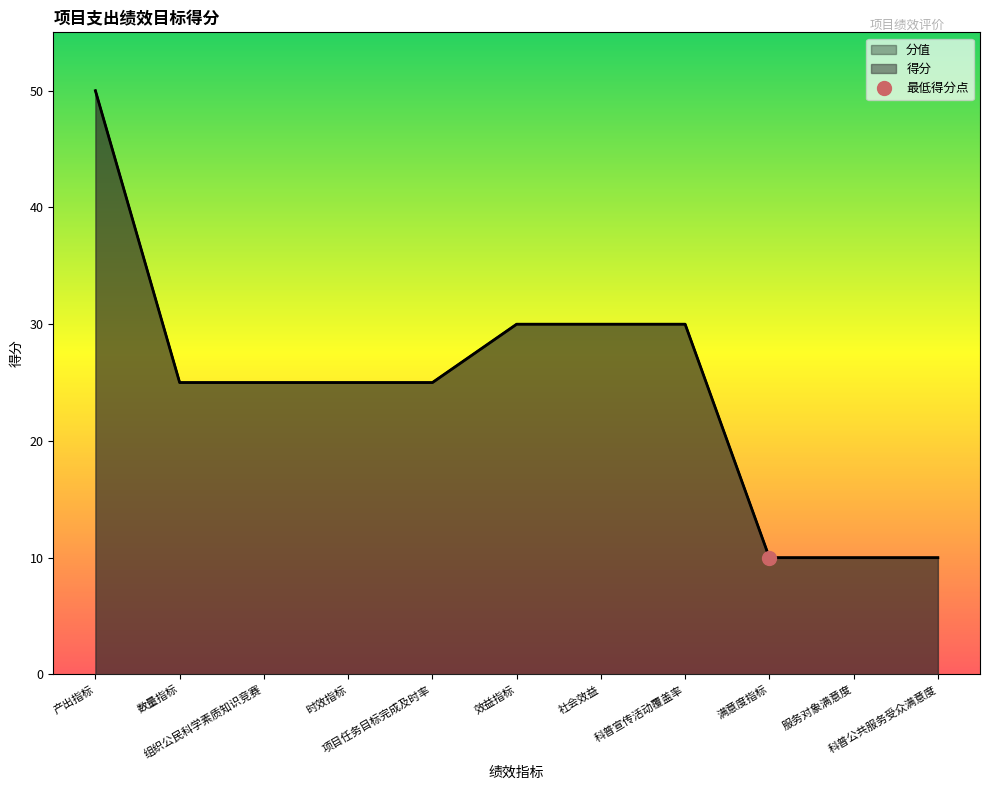

What is the change in value from 数量指标 to 服务对象满意度?

-15